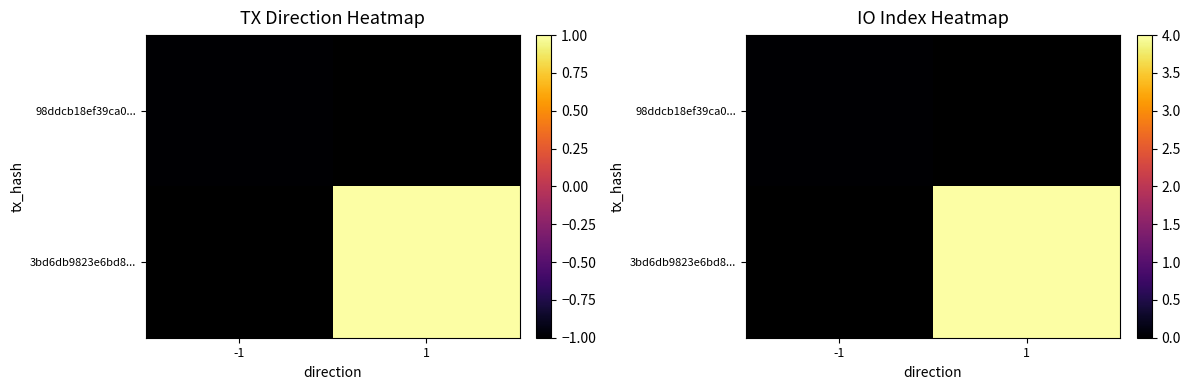

True or false: 3bd6db9823e6bd8... has a value of 5.8 at 1.

False